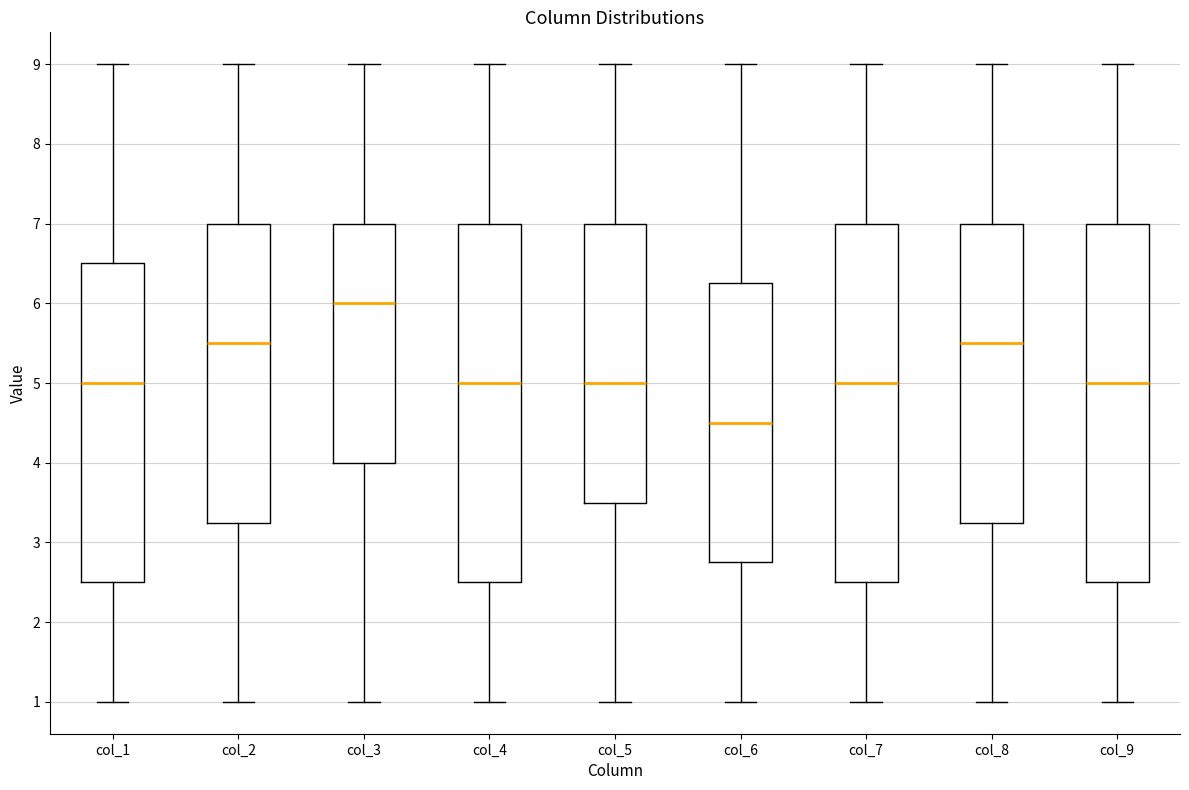

Reading left to right, transcribe this box plot: for each box, give where its median line is, the range the box spans, and where its two whiskers end, as read against the y-axis. The values are not printed on the chart, so give them approximately, as read against the axis.

col_1: median 5.0, box 2.5 to 6.5, whiskers 1.0 to 9.0
col_2: median 5.5, box 3.3 to 7.0, whiskers 1.0 to 9.0
col_3: median 6.0, box 4.0 to 7.0, whiskers 1.0 to 9.0
col_4: median 5.0, box 2.5 to 7.0, whiskers 1.0 to 9.0
col_5: median 5.0, box 3.5 to 7.0, whiskers 1.0 to 9.0
col_6: median 4.5, box 2.8 to 6.3, whiskers 1.0 to 9.0
col_7: median 5.0, box 2.5 to 7.0, whiskers 1.0 to 9.0
col_8: median 5.5, box 3.3 to 7.0, whiskers 1.0 to 9.0
col_9: median 5.0, box 2.5 to 7.0, whiskers 1.0 to 9.0